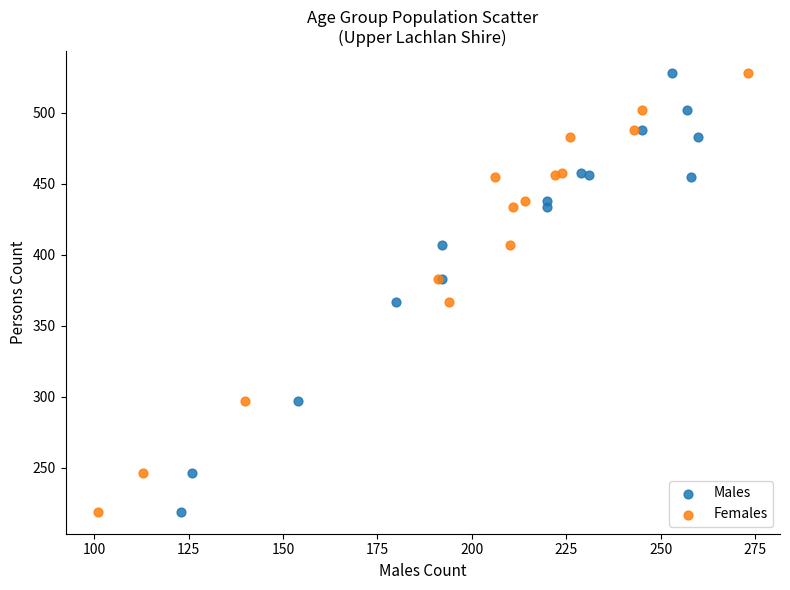

What are all the series names shown in the legend?

Males, Females